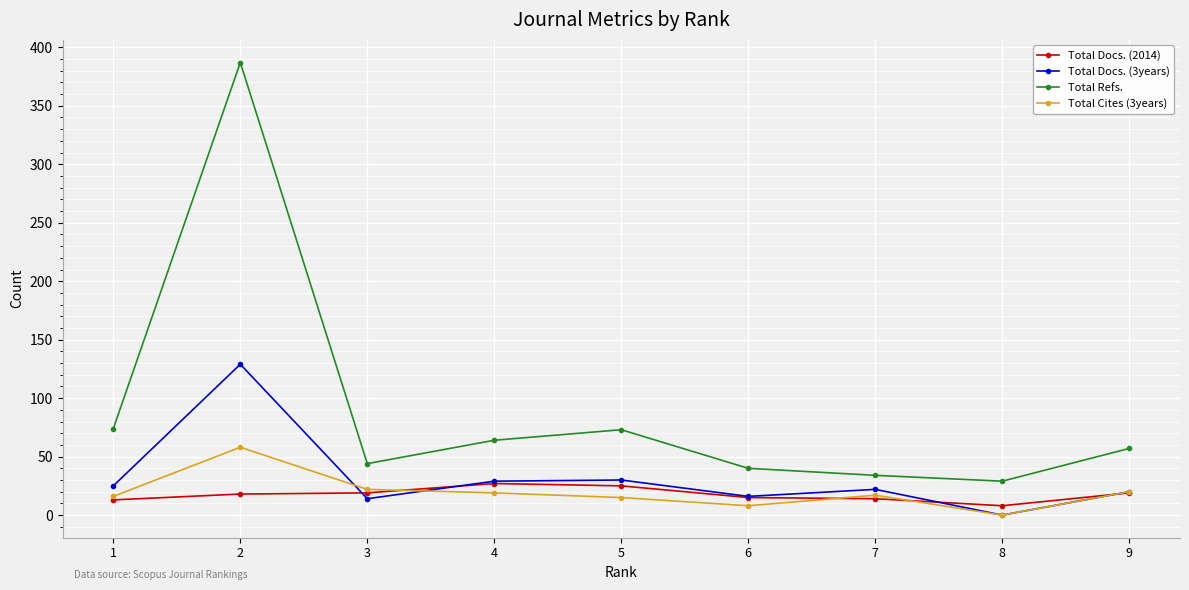

Which series has the largest range (max minus min)?

Total Refs.